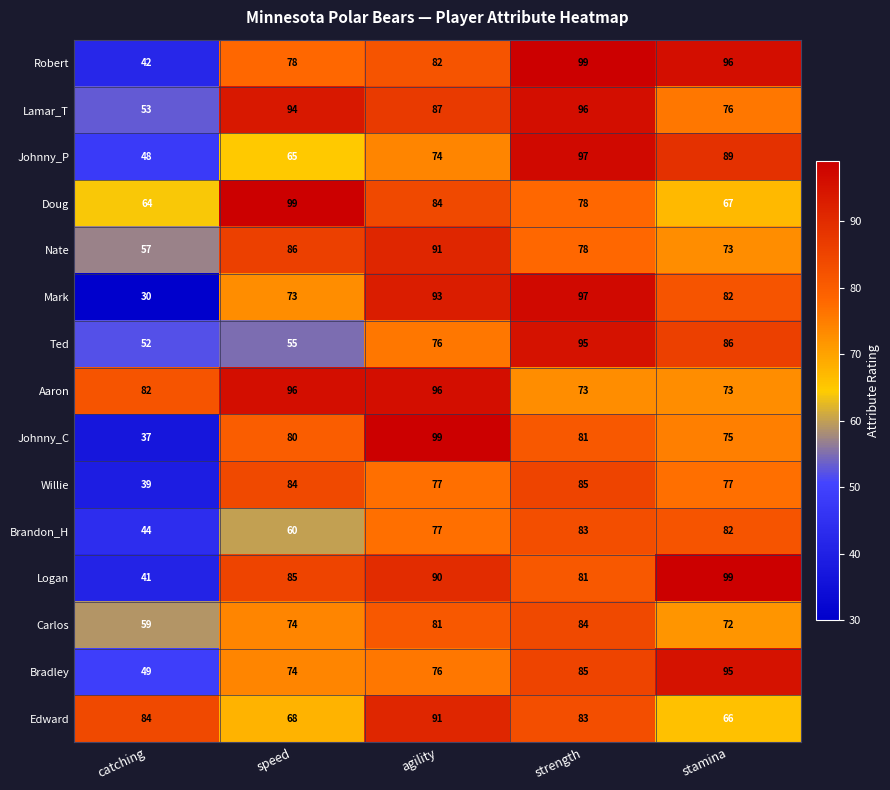

True or false: Aaron has a value of 132 at agility.

False